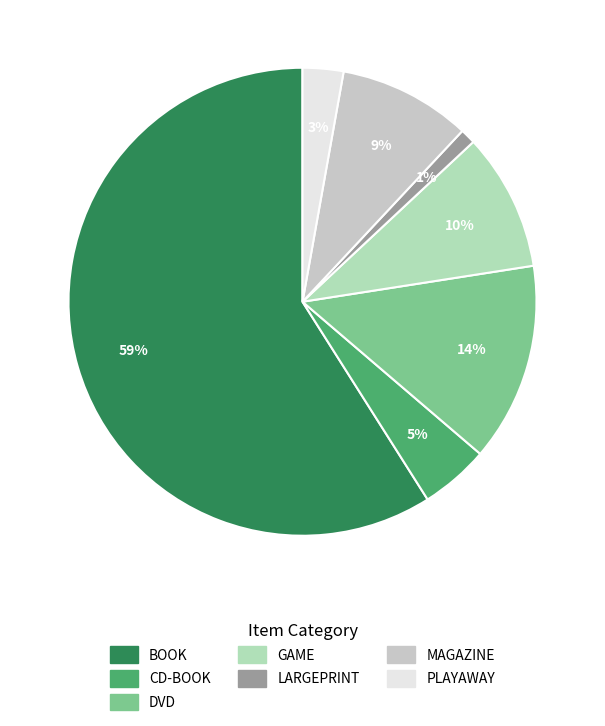

Is the sum of BOOK and DVD greater than half?

Yes